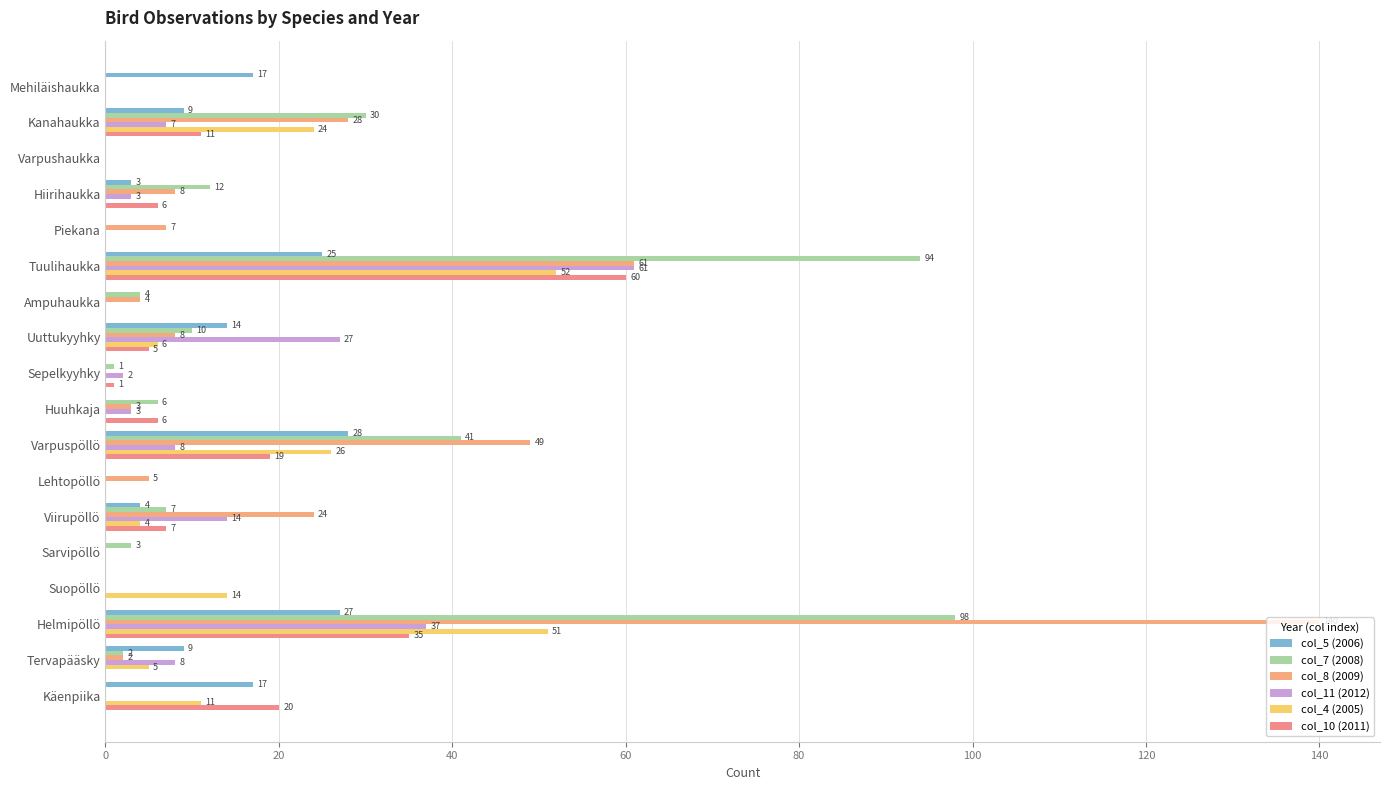

Reading right to left, what are all the values shown in this chart?

col_5 (2006): 17	9	27	0	0	4	0	28	0	0	14	0	25	0	3	0	9	17
col_7 (2008): 0	2	98	0	3	7	0	41	6	1	10	4	94	0	12	0	30	0
col_8 (2009): 0	2	140	0	0	24	5	49	3	0	8	4	61	7	8	0	28	0
col_11 (2012): 0	8	37	0	0	14	0	8	3	2	27	0	61	0	3	0	7	0
col_4 (2005): 11	5	51	14	0	4	0	26	0	0	6	0	52	0	0	0	24	0
col_10 (2011): 20	0	35	0	0	7	0	19	6	1	5	0	60	0	6	0	11	0